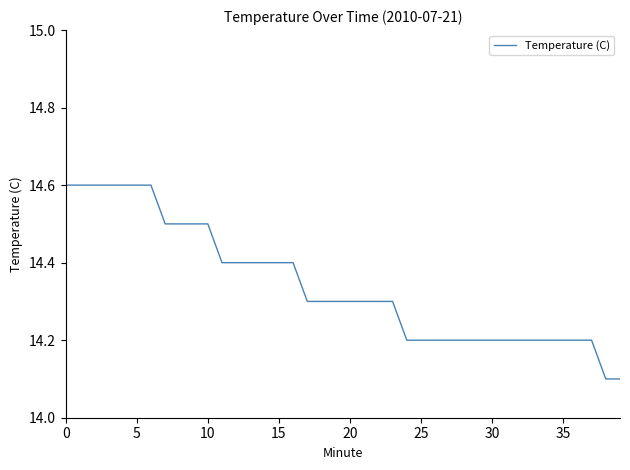

What is the minimum value shown in the chart?

14.1